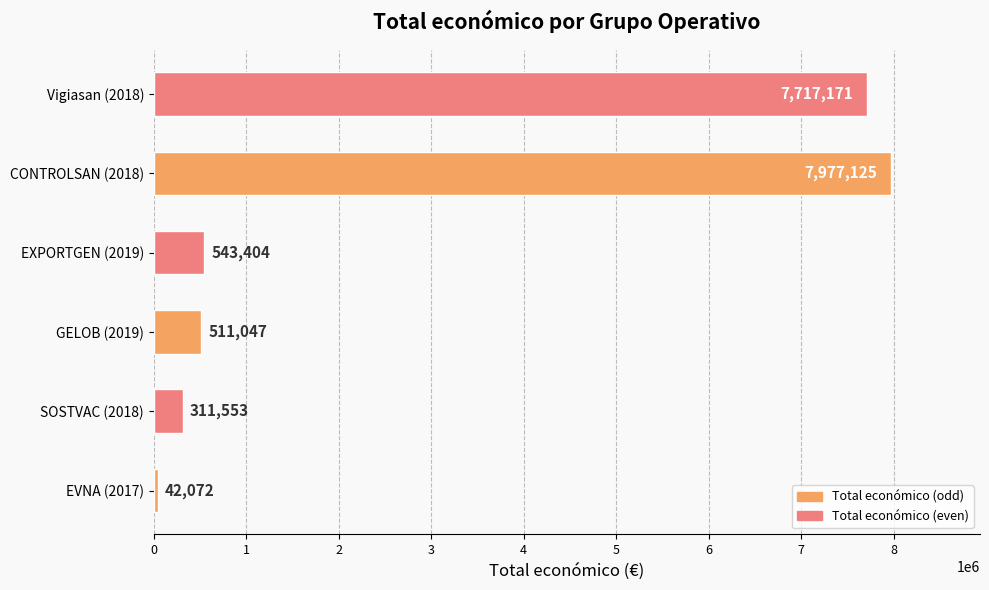

The value at Vigiasan (2018) is 7717171. True or false?

True